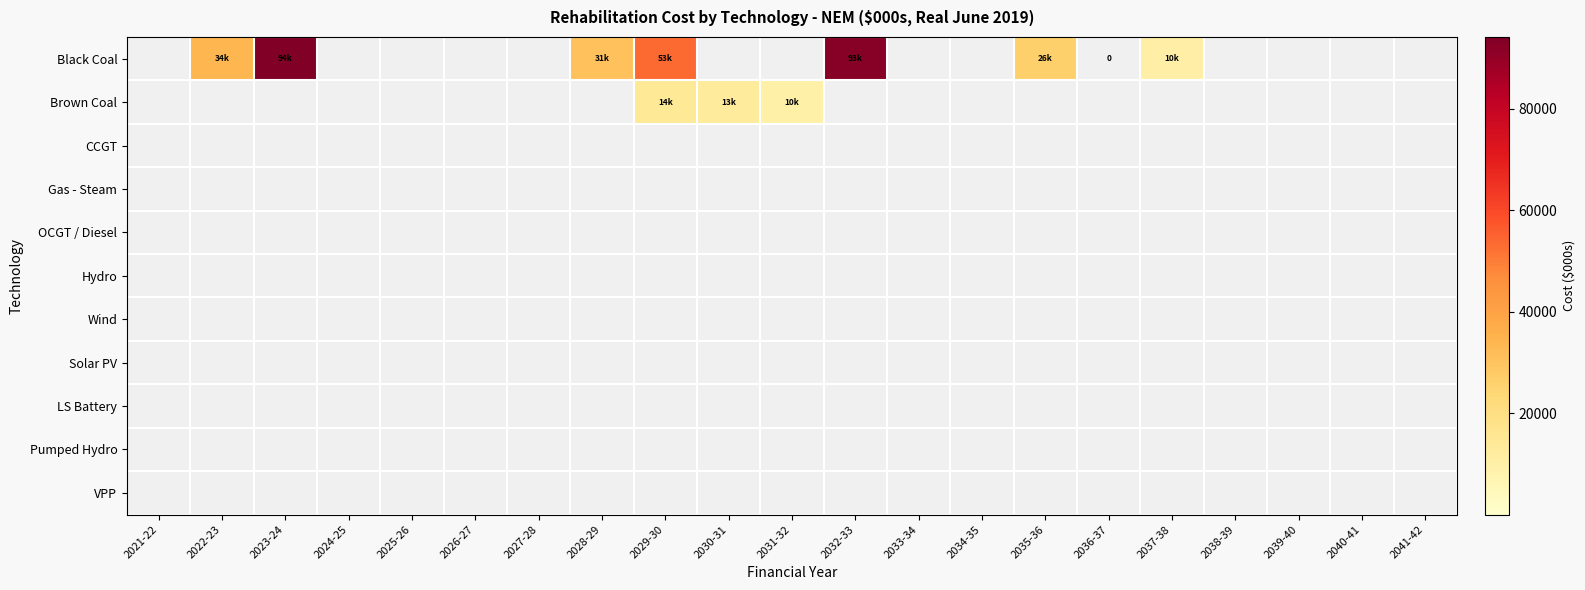

Rank the series at 2029-30 from highest to lowest value.

Black Coal, Brown Coal, CCGT, Gas - Steam, OCGT / Diesel, Hydro, Wind, Solar PV, LS Battery, Pumped Hydro, VPP